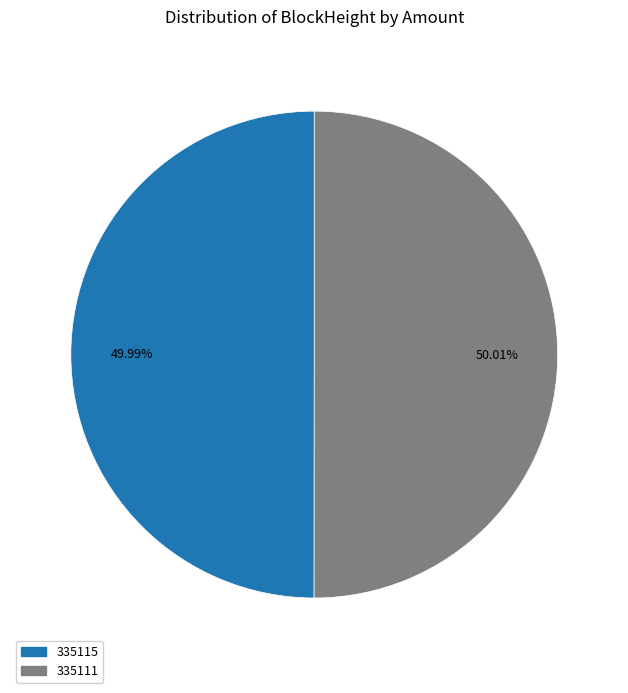

What is the ratio of the value at 335115 to the value at 335111?

1.0